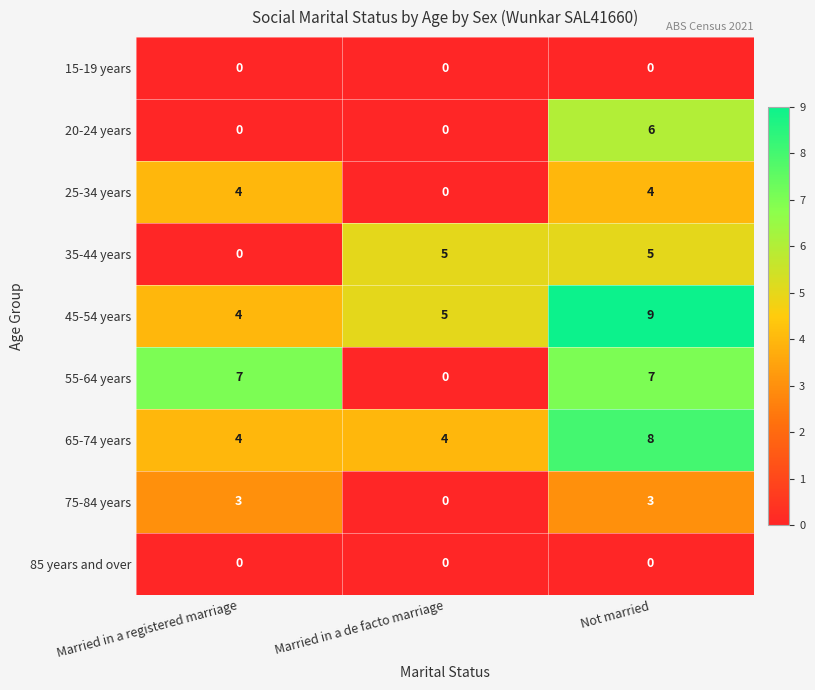

What is the sum of all 25-34 years values?

8